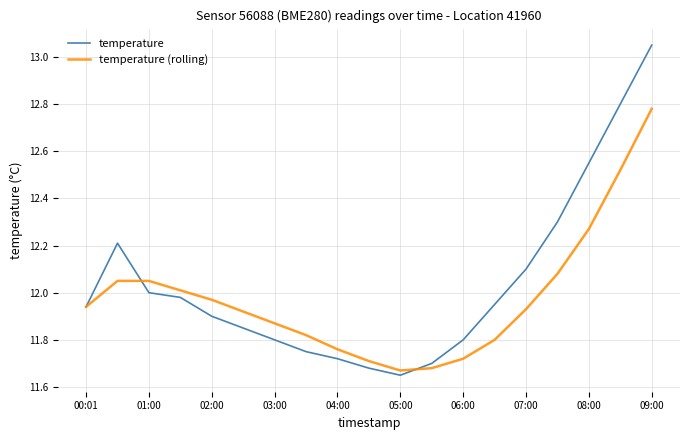

Which series has the largest total across all categories?

temperature